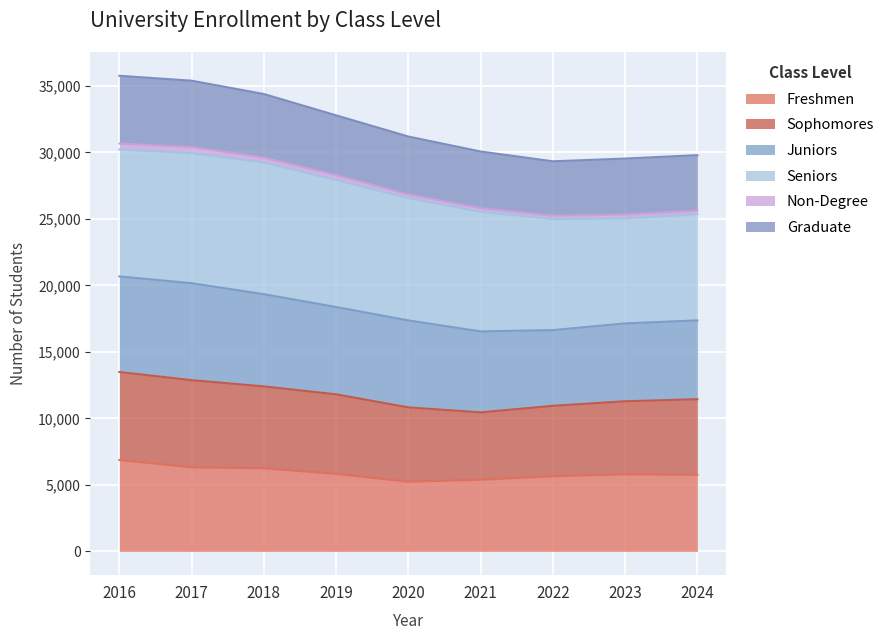

What is the minimum value for Freshmen?

5240